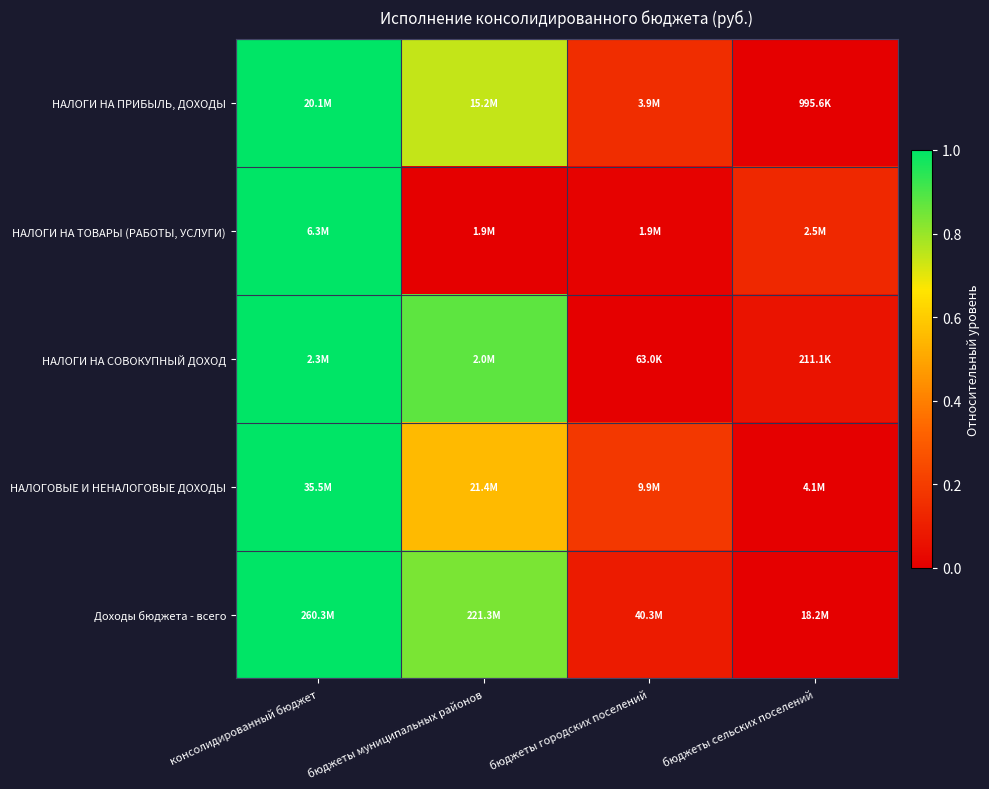

At how many categories does at least one series exceed 0?

4